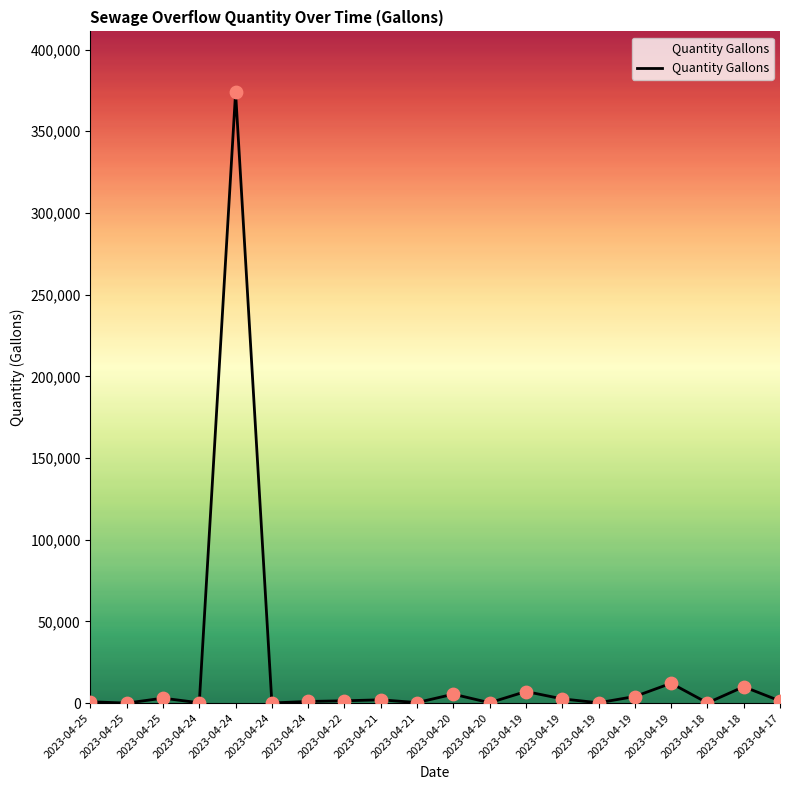

What is the change in value from 2023-04-24 to 2023-04-18?

-100